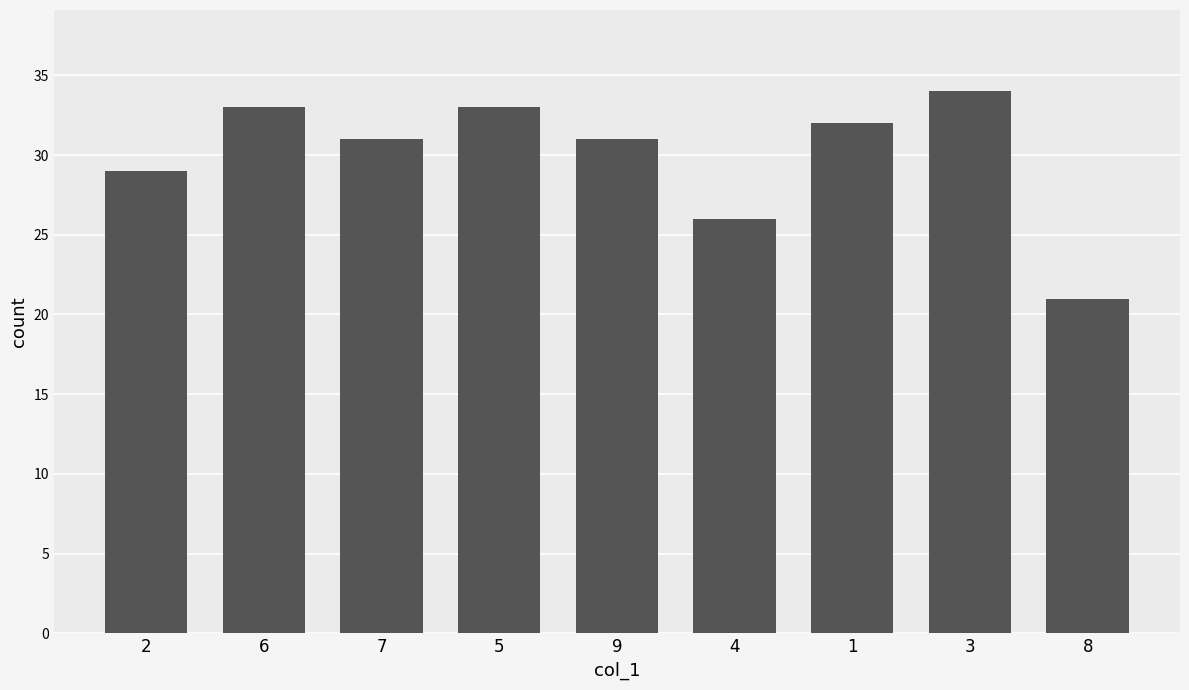

What position from the right is 4?

4